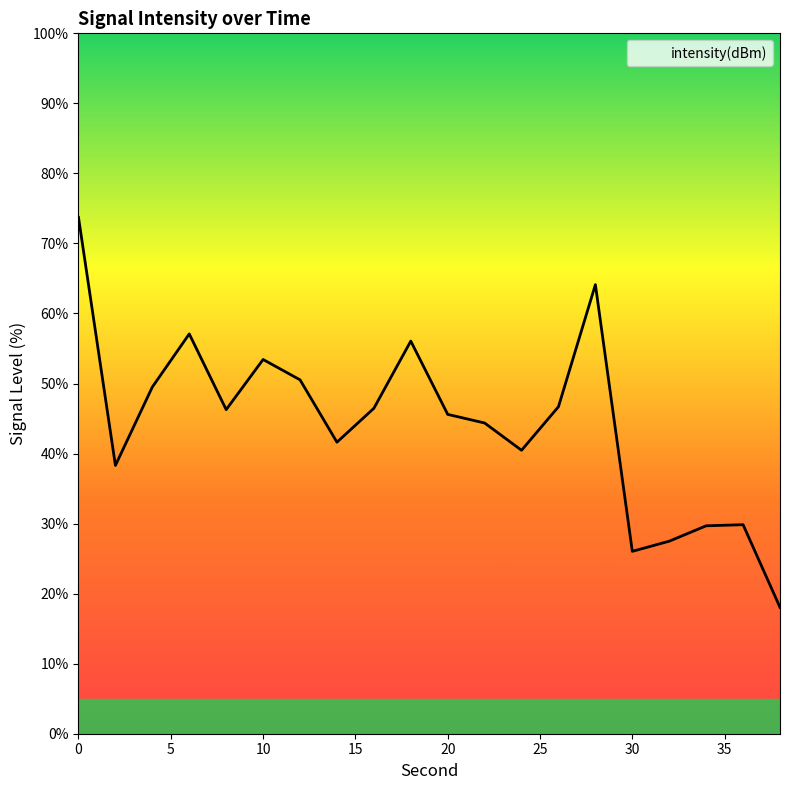

What is the smallest value displayed?

18.0